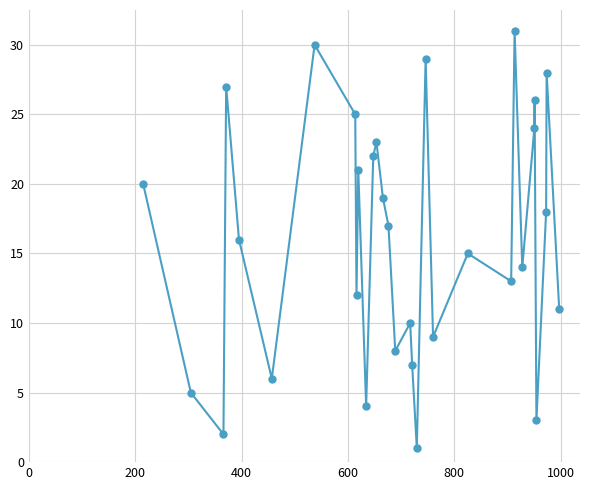

What is the difference between the maximum and minimum values?

30